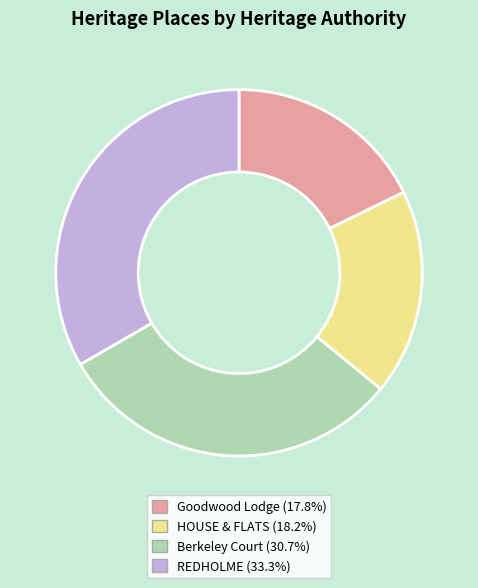

Do Goodwood Lodge and HOUSE & FLATS together represent more than half of the pie?

No